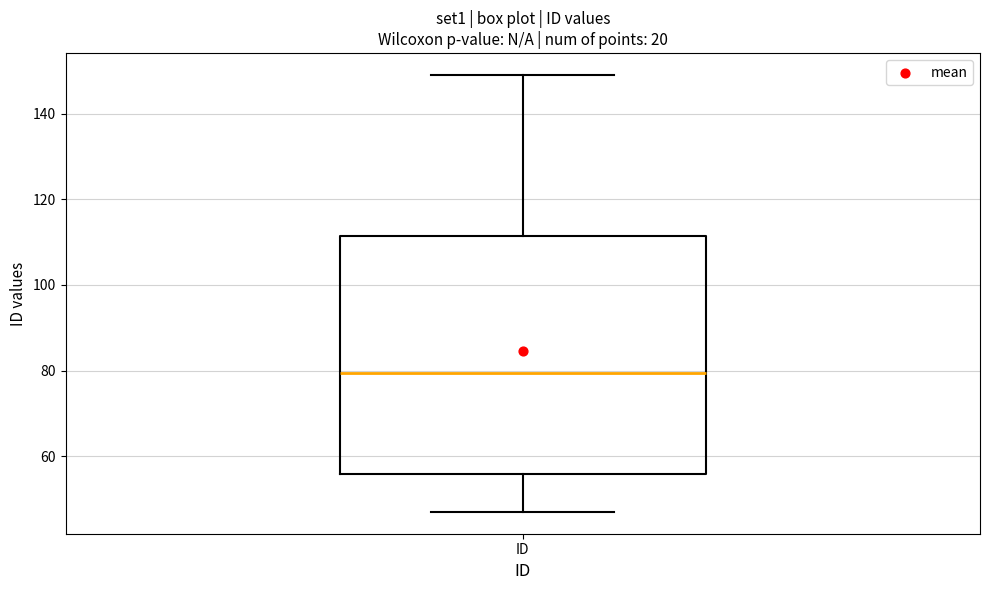

Transcribe this box plot: give where the median line is, the range the box spans, and where the two whiskers end, as read against the y-axis. The values are not printed on the chart, so give them approximately, as read against the axis.

median 80, box 56 to 112, whiskers 48 to 150